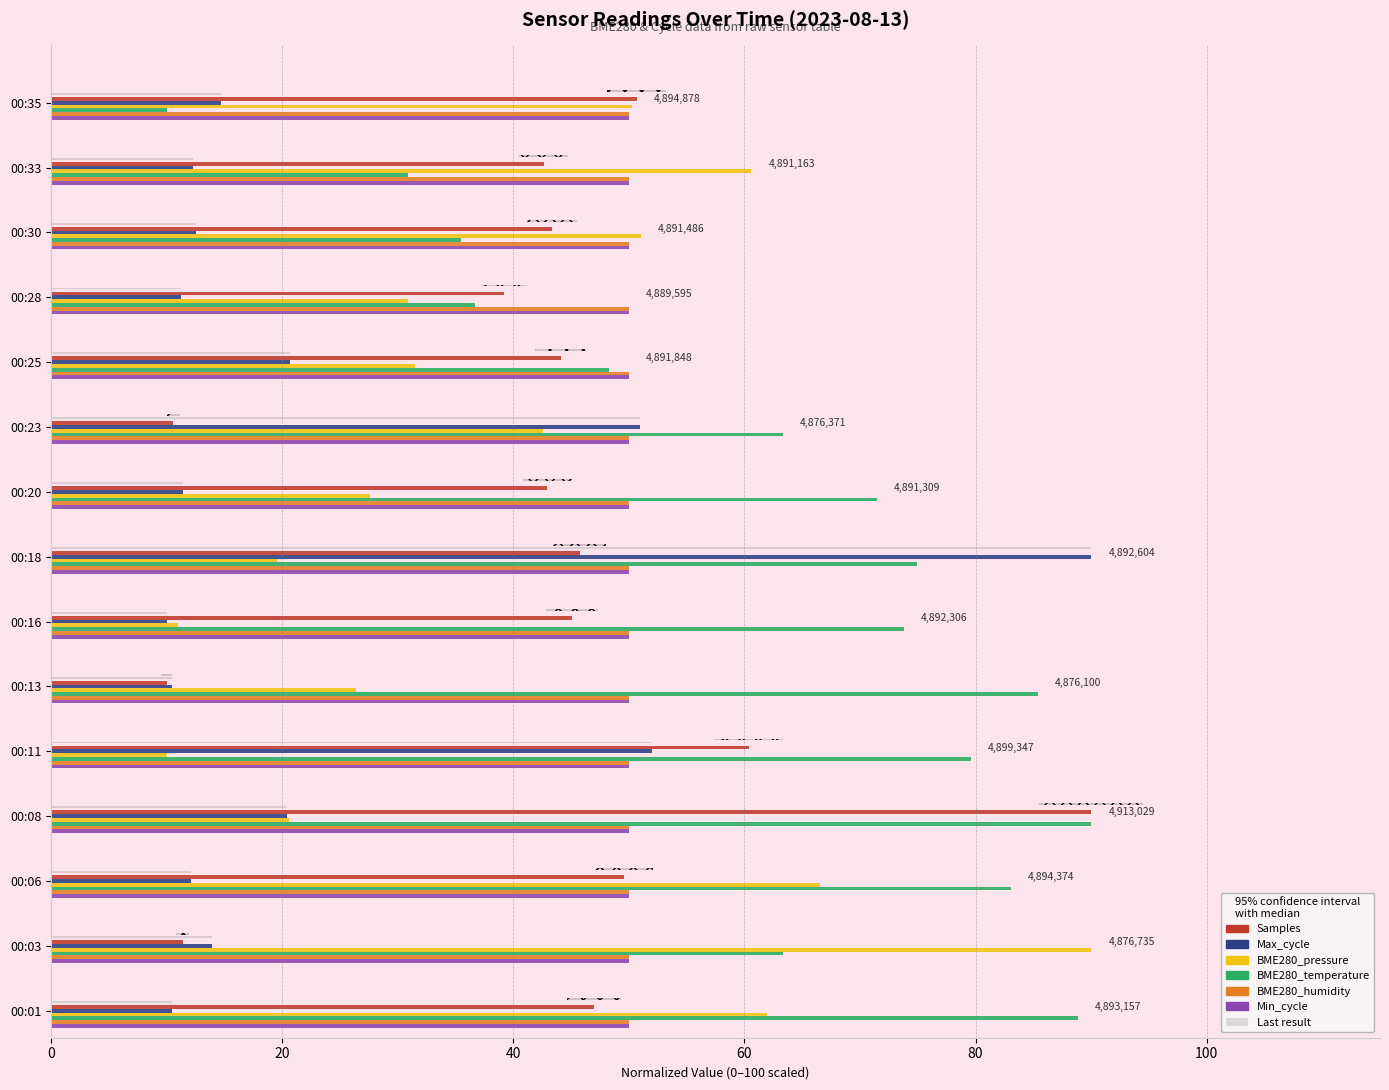

Which series has the largest total across all categories?

BME280_temperature